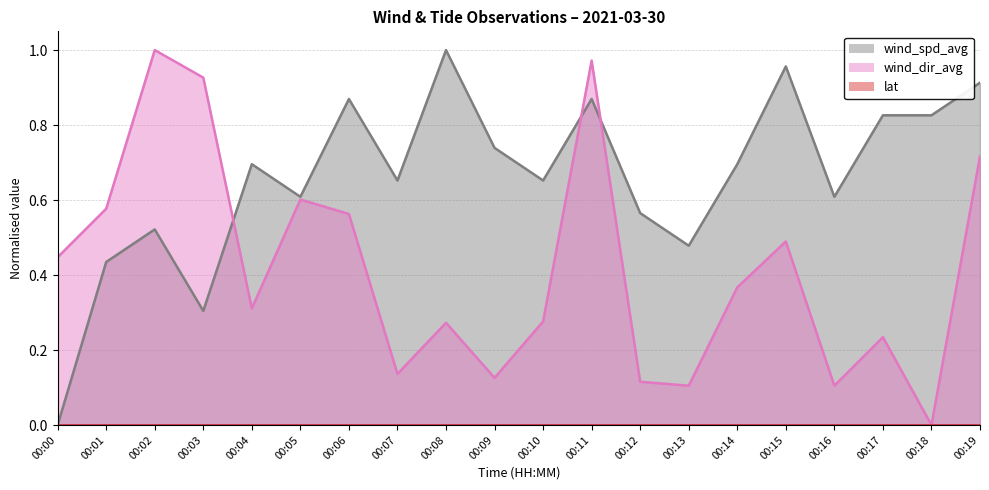

The wind_spd_avg series shows 0.9 at 00:06. True or false?

True